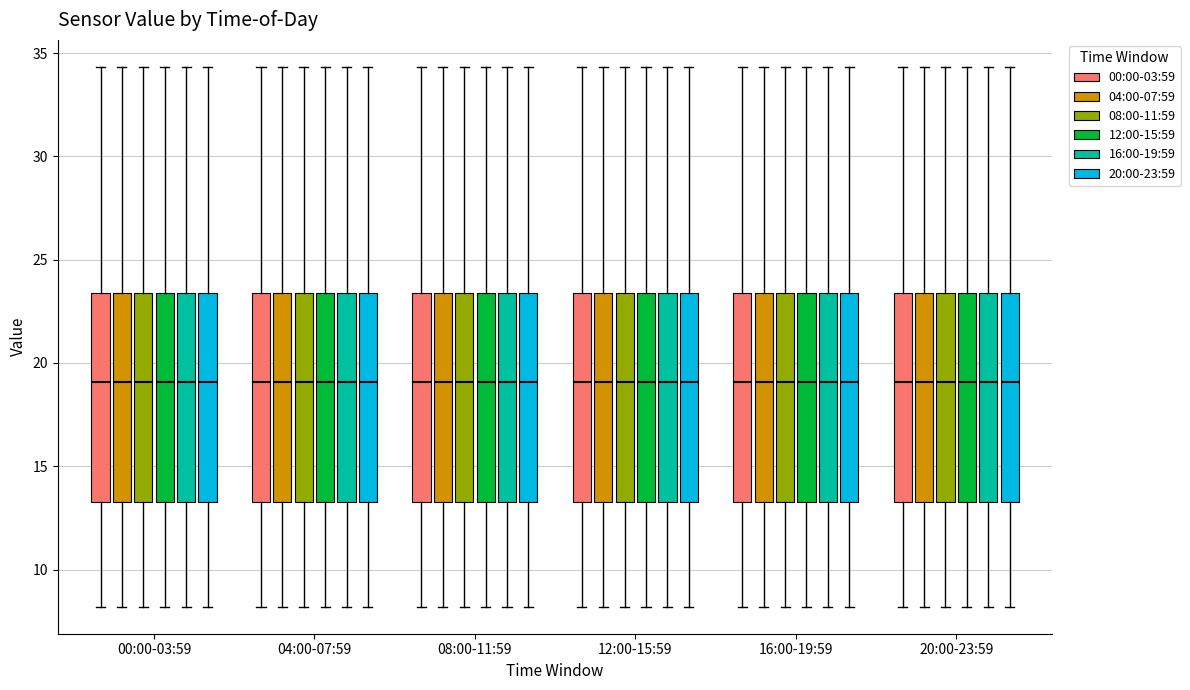

Reading left to right, transcribe this box plot: for each box, give where its median line is, the range the box spans, and where its two whiskers end, as read against the y-axis. The values are not printed on the chart, so give them approximately, as read against the axis.

00:00-03:59 (00:00-03:59): median 19.0, box 13.0 to 23.5, whiskers 8.0 to 34.5
00:00-03:59 (04:00-07:59): median 19.0, box 13.0 to 23.5, whiskers 8.0 to 34.5
00:00-03:59 (08:00-11:59): median 19.0, box 13.0 to 23.5, whiskers 8.0 to 34.5
00:00-03:59 (12:00-15:59): median 19.0, box 13.0 to 23.5, whiskers 8.0 to 34.5
00:00-03:59 (16:00-19:59): median 19.0, box 13.0 to 23.5, whiskers 8.0 to 34.5
00:00-03:59 (20:00-23:59): median 19.0, box 13.0 to 23.5, whiskers 8.0 to 34.5
04:00-07:59 (00:00-03:59): median 19.0, box 13.0 to 23.5, whiskers 8.0 to 34.5
04:00-07:59 (04:00-07:59): median 19.0, box 13.0 to 23.5, whiskers 8.0 to 34.5
04:00-07:59 (08:00-11:59): median 19.0, box 13.0 to 23.5, whiskers 8.0 to 34.5
04:00-07:59 (12:00-15:59): median 19.0, box 13.0 to 23.5, whiskers 8.0 to 34.5
04:00-07:59 (16:00-19:59): median 19.0, box 13.0 to 23.5, whiskers 8.0 to 34.5
04:00-07:59 (20:00-23:59): median 19.0, box 13.0 to 23.5, whiskers 8.0 to 34.5
08:00-11:59 (00:00-03:59): median 19.0, box 13.0 to 23.5, whiskers 8.0 to 34.5
08:00-11:59 (04:00-07:59): median 19.0, box 13.0 to 23.5, whiskers 8.0 to 34.5
08:00-11:59 (08:00-11:59): median 19.0, box 13.0 to 23.5, whiskers 8.0 to 34.5
08:00-11:59 (12:00-15:59): median 19.0, box 13.0 to 23.5, whiskers 8.0 to 34.5
08:00-11:59 (16:00-19:59): median 19.0, box 13.0 to 23.5, whiskers 8.0 to 34.5
08:00-11:59 (20:00-23:59): median 19.0, box 13.0 to 23.5, whiskers 8.0 to 34.5
12:00-15:59 (00:00-03:59): median 19.0, box 13.0 to 23.5, whiskers 8.0 to 34.5
12:00-15:59 (04:00-07:59): median 19.0, box 13.0 to 23.5, whiskers 8.0 to 34.5
12:00-15:59 (08:00-11:59): median 19.0, box 13.0 to 23.5, whiskers 8.0 to 34.5
12:00-15:59 (12:00-15:59): median 19.0, box 13.0 to 23.5, whiskers 8.0 to 34.5
12:00-15:59 (16:00-19:59): median 19.0, box 13.0 to 23.5, whiskers 8.0 to 34.5
12:00-15:59 (20:00-23:59): median 19.0, box 13.0 to 23.5, whiskers 8.0 to 34.5
16:00-19:59 (00:00-03:59): median 19.0, box 13.0 to 23.5, whiskers 8.0 to 34.5
16:00-19:59 (04:00-07:59): median 19.0, box 13.0 to 23.5, whiskers 8.0 to 34.5
16:00-19:59 (08:00-11:59): median 19.0, box 13.0 to 23.5, whiskers 8.0 to 34.5
16:00-19:59 (12:00-15:59): median 19.0, box 13.0 to 23.5, whiskers 8.0 to 34.5
16:00-19:59 (16:00-19:59): median 19.0, box 13.0 to 23.5, whiskers 8.0 to 34.5
16:00-19:59 (20:00-23:59): median 19.0, box 13.0 to 23.5, whiskers 8.0 to 34.5
20:00-23:59 (00:00-03:59): median 19.0, box 13.0 to 23.5, whiskers 8.0 to 34.5
20:00-23:59 (04:00-07:59): median 19.0, box 13.0 to 23.5, whiskers 8.0 to 34.5
20:00-23:59 (08:00-11:59): median 19.0, box 13.0 to 23.5, whiskers 8.0 to 34.5
20:00-23:59 (12:00-15:59): median 19.0, box 13.0 to 23.5, whiskers 8.0 to 34.5
20:00-23:59 (16:00-19:59): median 19.0, box 13.0 to 23.5, whiskers 8.0 to 34.5
20:00-23:59 (20:00-23:59): median 19.0, box 13.0 to 23.5, whiskers 8.0 to 34.5